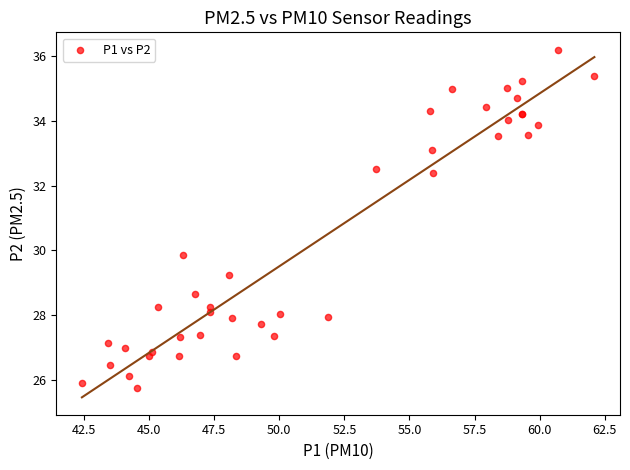

What Y value in the scatter plot is closest to 30?

29.9